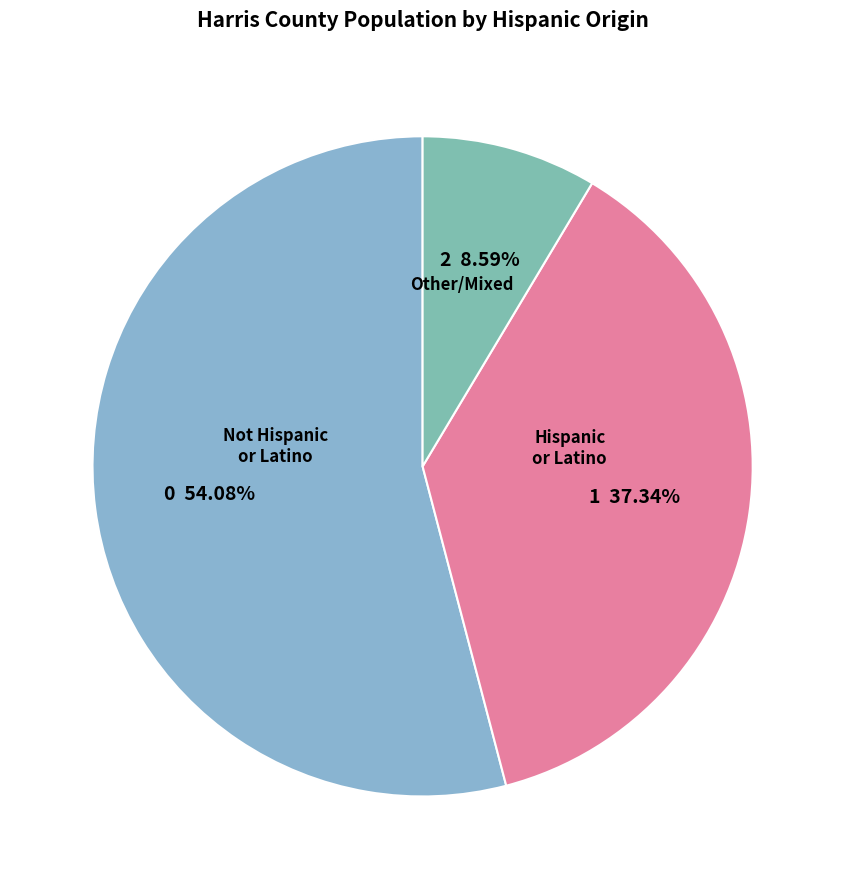

How many segments does this pie chart have?

3